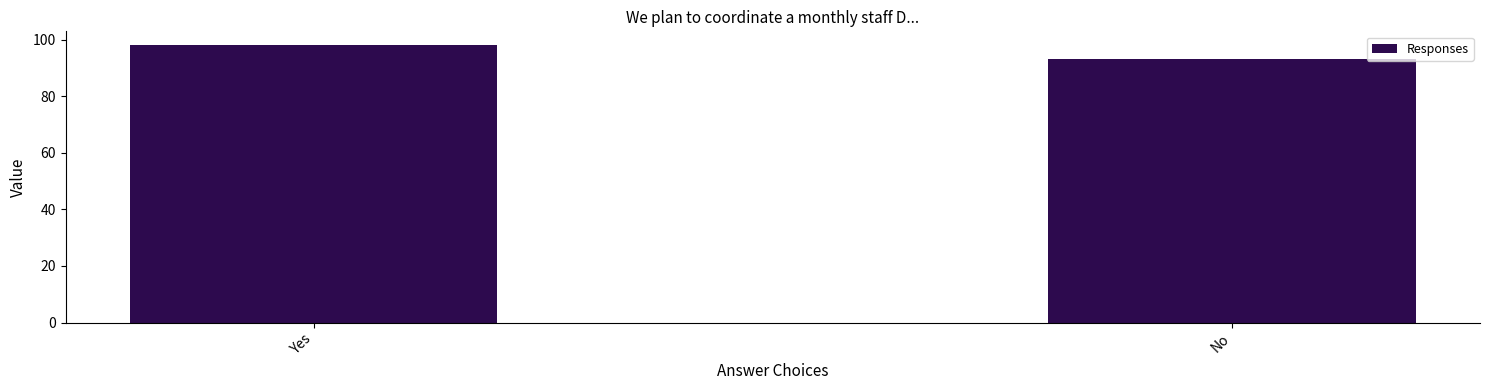

How many data points are less than 98?

1